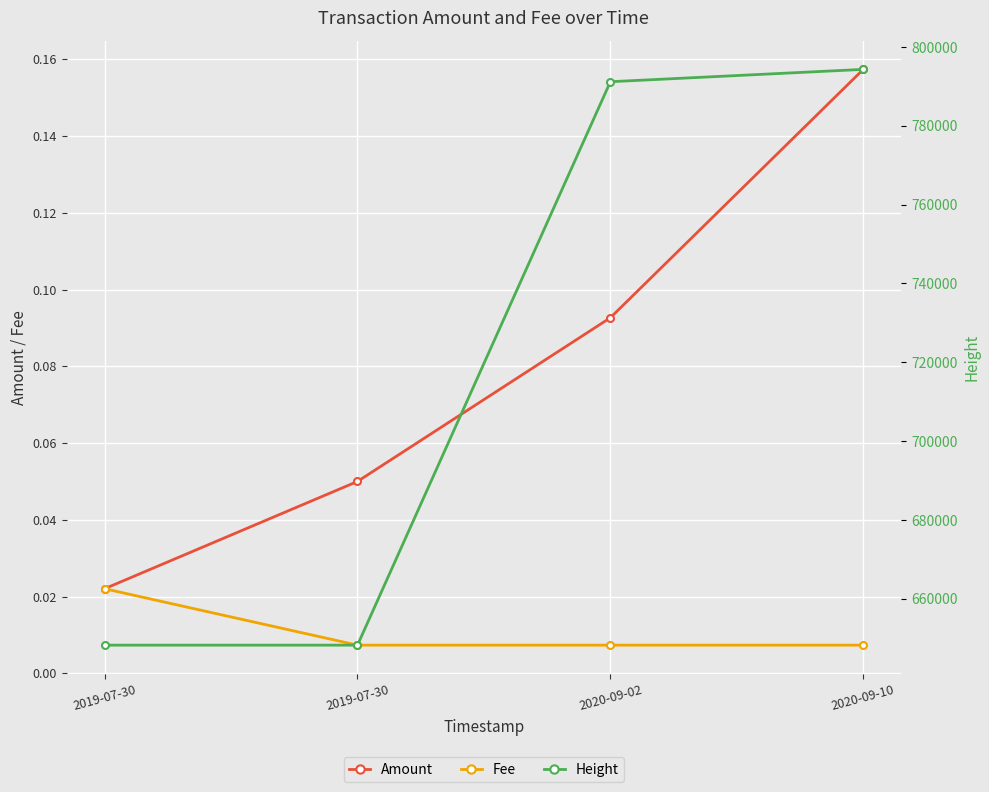

List the series in order of their peak value, lowest first.

Fee, Amount, Height